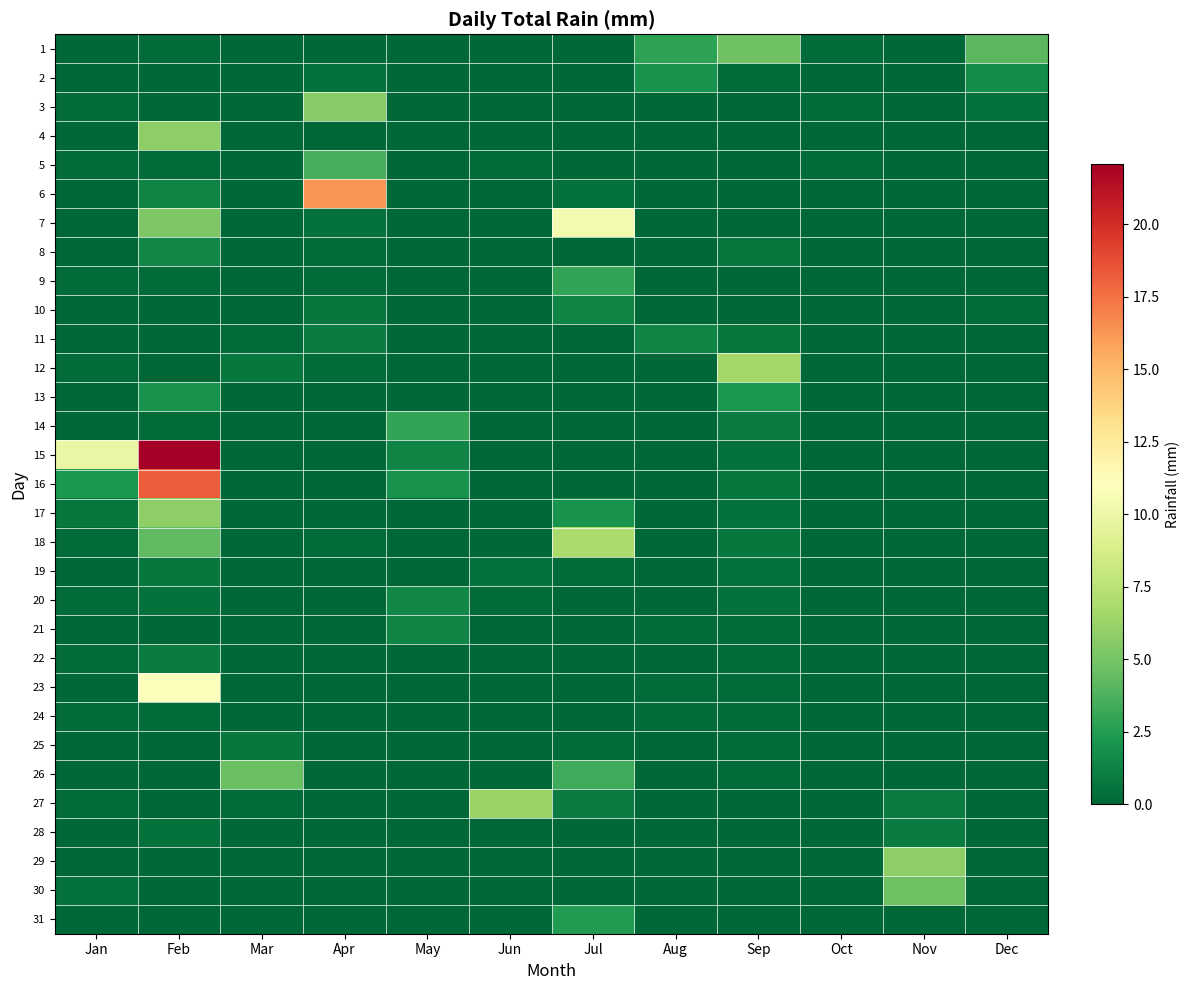

Reading right to left, transcribe all the data shown in this chart.

1: Dec=4.1	Nov=0.0	Oct=0.2	Sep=4.8	Aug=2.8	Jul=0.0	Jun=0.0	May=0.0	Apr=0.0	Mar=0.0	Feb=0.2	Jan=0.0
2: Dec=1.8	Nov=0.0	Oct=0.0	Sep=0.2	Aug=2.0	Jul=0.0	Jun=0.0	May=0.0	Apr=0.5	Mar=0.0	Feb=0.0	Jan=0.0
3: Dec=0.5	Nov=0.0	Oct=0.2	Sep=0.0	Aug=0.0	Jul=0.0	Jun=0.0	May=0.0	Apr=5.6	Mar=0.0	Feb=0.0	Jan=0.2
4: Dec=0.0	Nov=0.0	Oct=0.0	Sep=0.0	Aug=0.0	Jul=0.0	Jun=0.0	May=0.0	Apr=0.0	Mar=0.0	Feb=5.8	Jan=0.0
5: Dec=0.0	Nov=0.0	Oct=0.2	Sep=0.0	Aug=0.0	Jul=0.0	Jun=0.2	May=0.0	Apr=3.6	Mar=0.0	Feb=0.2	Jan=0.2
6: Dec=0.0	Nov=0.0	Oct=0.0	Sep=0.0	Aug=0.0	Jul=0.5	Jun=0.0	May=0.0	Apr=16.3	Mar=0.0	Feb=1.3	Jan=0.0
7: Dec=0.0	Nov=0.0	Oct=0.0	Sep=0.0	Aug=0.0	Jul=10.4	Jun=0.0	May=0.0	Apr=0.5	Mar=0.0	Feb=5.3	Jan=0.0
8: Dec=0.0	Nov=0.0	Oct=0.0	Sep=0.8	Aug=0.0	Jul=0.0	Jun=0.0	May=0.0	Apr=0.2	Mar=0.0	Feb=1.5	Jan=0.0
9: Dec=0.0	Nov=0.0	Oct=0.0	Sep=0.0	Aug=0.0	Jul=3.0	Jun=0.0	May=0.0	Apr=0.2	Mar=0.0	Feb=0.2	Jan=0.2
10: Dec=0.2	Nov=0.0	Oct=0.0	Sep=0.0	Aug=0.0	Jul=1.3	Jun=0.0	May=0.0	Apr=0.8	Mar=0.0	Feb=0.0	Jan=0.0
11: Dec=0.0	Nov=0.0	Oct=0.0	Sep=0.8	Aug=1.3	Jul=0.0	Jun=0.0	May=0.0	Apr=1.0	Mar=0.2	Feb=0.0	Jan=0.0
12: Dec=0.0	Nov=0.0	Oct=0.0	Sep=6.6	Aug=0.0	Jul=0.0	Jun=0.0	May=0.0	Apr=0.2	Mar=0.8	Feb=0.0	Jan=0.2
13: Dec=0.0	Nov=0.0	Oct=0.0	Sep=2.3	Aug=0.0	Jul=0.0	Jun=0.0	May=0.0	Apr=0.0	Mar=0.0	Feb=2.0	Jan=0.0
14: Dec=0.0	Nov=0.0	Oct=0.0	Sep=1.0	Aug=0.0	Jul=0.0	Jun=0.0	May=3.0	Apr=0.0	Mar=0.0	Feb=0.2	Jan=0.0
15: Dec=0.0	Nov=0.0	Oct=0.0	Sep=0.5	Aug=0.0	Jul=0.0	Jun=0.0	May=1.3	Apr=0.0	Mar=0.0	Feb=22.1	Jan=9.9
16: Dec=0.0	Nov=0.0	Oct=0.0	Sep=0.8	Aug=0.0	Jul=0.0	Jun=0.0	May=2.0	Apr=0.0	Mar=0.0	Feb=18.3	Jan=2.3
17: Dec=0.0	Nov=0.0	Oct=0.0	Sep=0.5	Aug=0.0	Jul=2.0	Jun=0.0	May=0.0	Apr=0.0	Mar=0.0	Feb=5.8	Jan=0.8
18: Dec=0.0	Nov=0.0	Oct=0.0	Sep=0.8	Aug=0.0	Jul=6.9	Jun=0.0	May=0.0	Apr=0.2	Mar=0.0	Feb=4.3	Jan=0.2
19: Dec=0.0	Nov=0.0	Oct=0.0	Sep=0.5	Aug=0.0	Jul=0.2	Jun=0.5	May=0.0	Apr=0.0	Mar=0.0	Feb=0.8	Jan=0.0
20: Dec=0.0	Nov=0.0	Oct=0.0	Sep=0.5	Aug=0.0	Jul=0.0	Jun=0.2	May=1.5	Apr=0.0	Mar=0.0	Feb=0.5	Jan=0.2
21: Dec=0.0	Nov=0.0	Oct=0.0	Sep=0.2	Aug=0.2	Jul=0.0	Jun=0.0	May=1.3	Apr=0.0	Mar=0.0	Feb=0.0	Jan=0.0
22: Dec=0.0	Nov=0.0	Oct=0.0	Sep=0.2	Aug=0.0	Jul=0.0	Jun=0.0	May=0.0	Apr=0.0	Mar=0.0	Feb=1.0	Jan=0.2
23: Dec=0.0	Nov=0.0	Oct=0.0	Sep=0.2	Aug=0.2	Jul=0.0	Jun=0.0	May=0.0	Apr=0.0	Mar=0.0	Feb=10.9	Jan=0.0
24: Dec=0.0	Nov=0.0	Oct=0.0	Sep=0.2	Aug=0.2	Jul=0.0	Jun=0.0	May=0.0	Apr=0.0	Mar=0.0	Feb=0.2	Jan=0.2
25: Dec=0.0	Nov=0.0	Oct=0.0	Sep=0.2	Aug=0.0	Jul=0.2	Jun=0.0	May=0.0	Apr=0.0	Mar=0.8	Feb=0.0	Jan=0.0
26: Dec=0.0	Nov=0.0	Oct=0.0	Sep=0.2	Aug=0.0	Jul=3.3	Jun=0.0	May=0.0	Apr=0.0	Mar=4.6	Feb=0.0	Jan=0.0
27: Dec=0.0	Nov=1.0	Oct=0.0	Sep=0.0	Aug=0.0	Jul=1.0	Jun=6.3	May=0.0	Apr=0.0	Mar=0.2	Feb=0.0	Jan=0.2
28: Dec=0.0	Nov=1.0	Oct=0.0	Sep=0.0	Aug=0.0	Jul=0.0	Jun=0.0	May=0.0	Apr=0.0	Mar=0.0	Feb=0.5	Jan=0.0
29: Dec=0.0	Nov=5.8	Oct=0.0	Sep=0.0	Aug=0.0	Jul=0.0	Jun=0.0	May=0.0	Apr=0.0	Mar=0.0	Feb=0.0	Jan=0.0
30: Dec=0.0	Nov=4.8	Oct=0.0	Sep=0.0	Aug=0.0	Jul=0.0	Jun=0.0	May=0.0	Apr=0.0	Mar=0.0	Feb=0.0	Jan=0.5
31: Dec=0.0	Nov=0.0	Oct=0.0	Sep=0.0	Aug=0.0	Jul=2.5	Jun=0.0	May=0.0	Apr=0.0	Mar=0.0	Feb=0.0	Jan=0.0